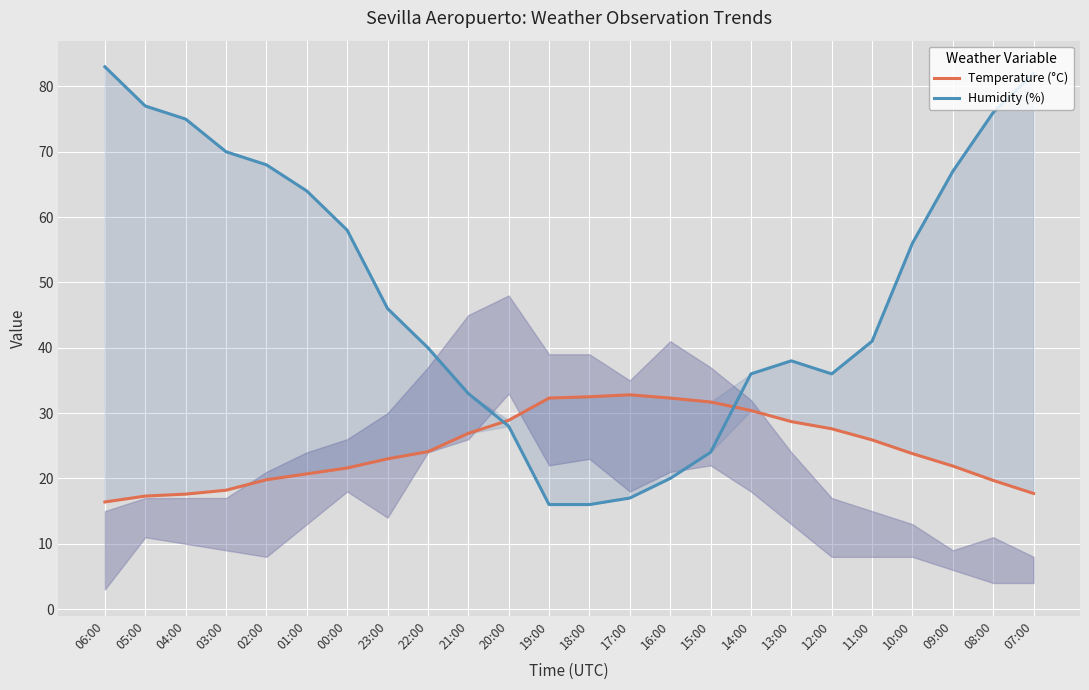

Reading right to left, what are all the values shown in this chart?

Temperature (°C): 07:00=17.7	08:00=19.7	09:00=21.9	10:00=23.8	11:00=25.9	12:00=27.6	13:00=28.7	14:00=30.4	15:00=31.7	16:00=32.3	17:00=32.8	18:00=32.5	19:00=32.3	20:00=28.9	21:00=26.9	22:00=24.1	23:00=23.0	00:00=21.6	01:00=20.7	02:00=19.8	03:00=18.2	04:00=17.6	05:00=17.3	06:00=16.4
Humidity (%): 07:00=82.0	08:00=76.0	09:00=67.0	10:00=56.0	11:00=41.0	12:00=36.0	13:00=38.0	14:00=36.0	15:00=24.0	16:00=20.0	17:00=17.0	18:00=16.0	19:00=16.0	20:00=28.0	21:00=33.0	22:00=40.0	23:00=46.0	00:00=58.0	01:00=64.0	02:00=68.0	03:00=70.0	04:00=75.0	05:00=77.0	06:00=83.0